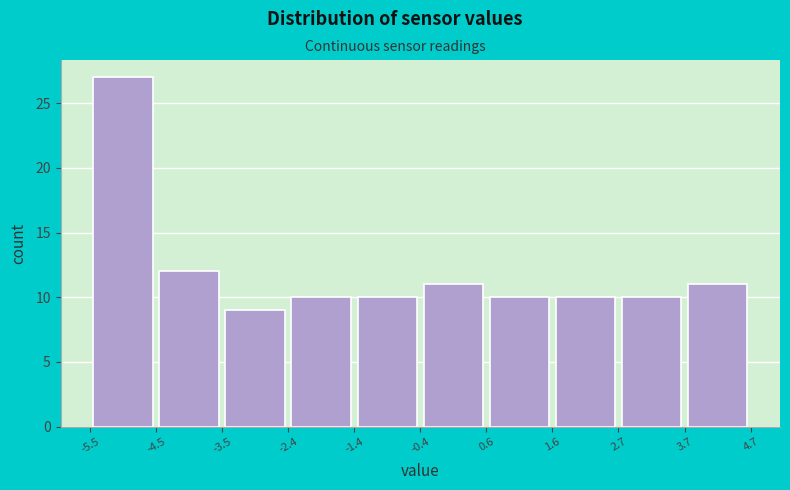

Reading left to right, list every bar in this chart as the range it spans on the x-axis followed by its height. The values are not printed on the chart, so give them approximately, as read against the axis.

-5.5 to -4.5: 27
-4.5 to -3.5: 12
-3.5 to -2.4: 9
-2.4 to -1.4: 10
-1.4 to -0.4: 10
-0.4 to 0.6: 11
0.6 to 1.6: 10
1.6 to 2.7: 10
2.7 to 3.7: 10
3.7 to 4.7: 11